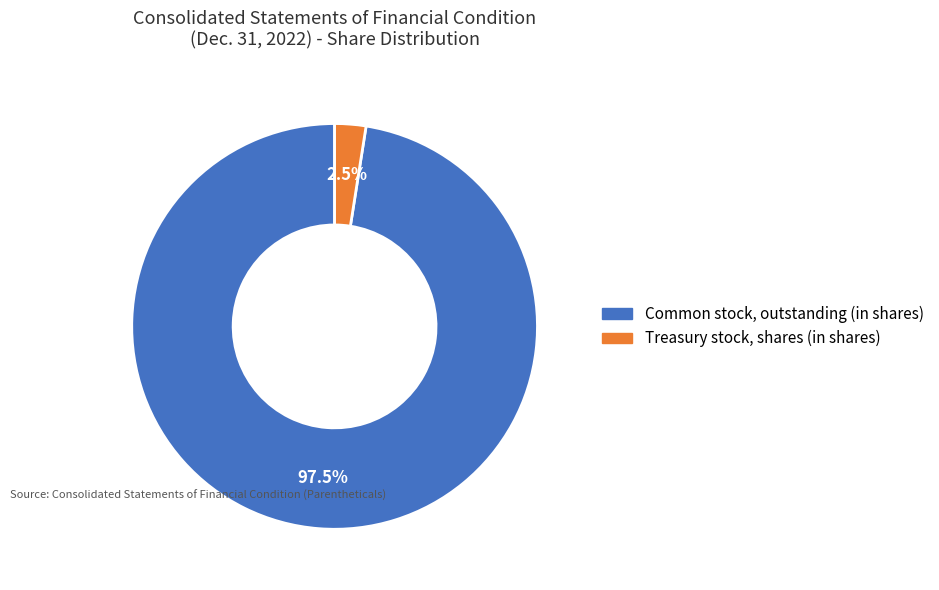

Is the sum of Treasury stock, shares (in shares) and Common stock, outstanding (in shares) greater than half?

Yes